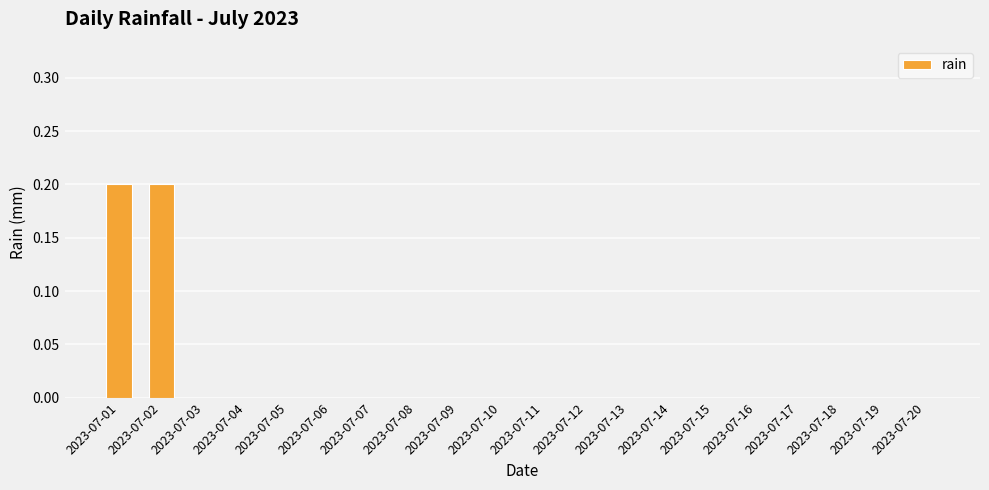

The value at 2023-07-12 is -0.1. True or false?

False